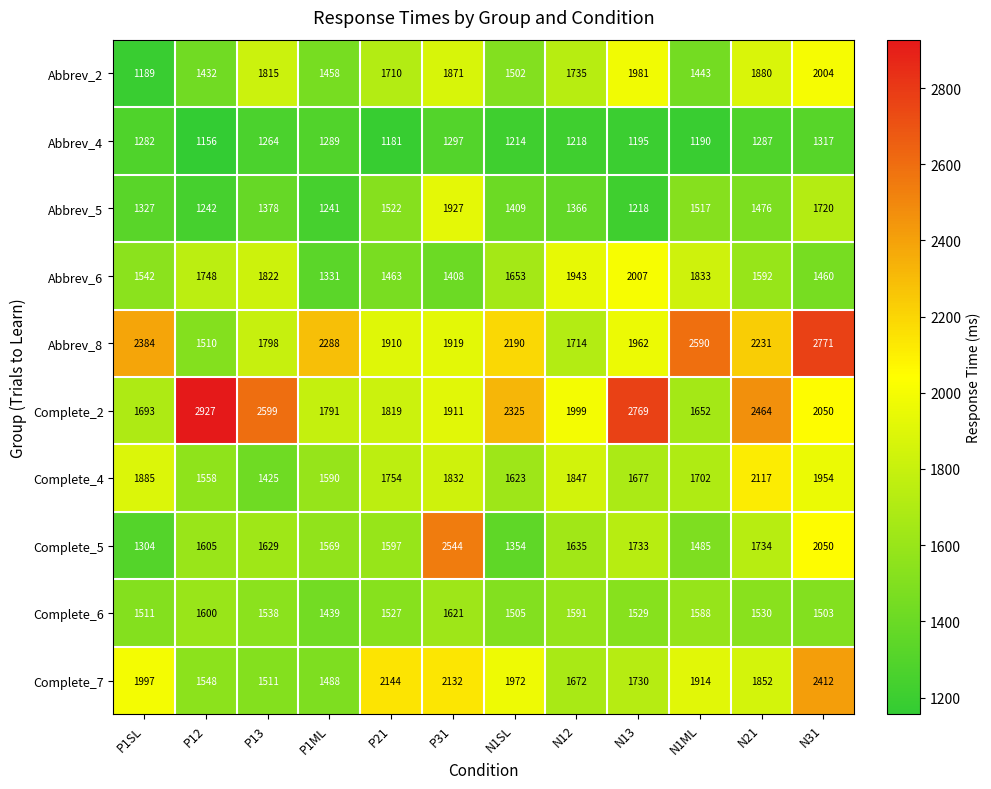

Rank the series by their maximum value, from highest to lowest.

Complete_2, Abbrev_8, Complete_5, Complete_7, Complete_4, Abbrev_6, Abbrev_2, Abbrev_5, Complete_6, Abbrev_4